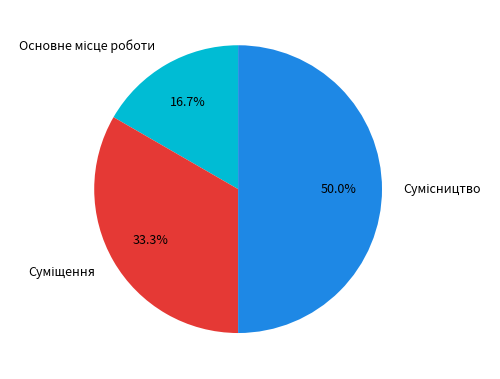

True or false: Сумісництво accounts for 50% of the total.

True